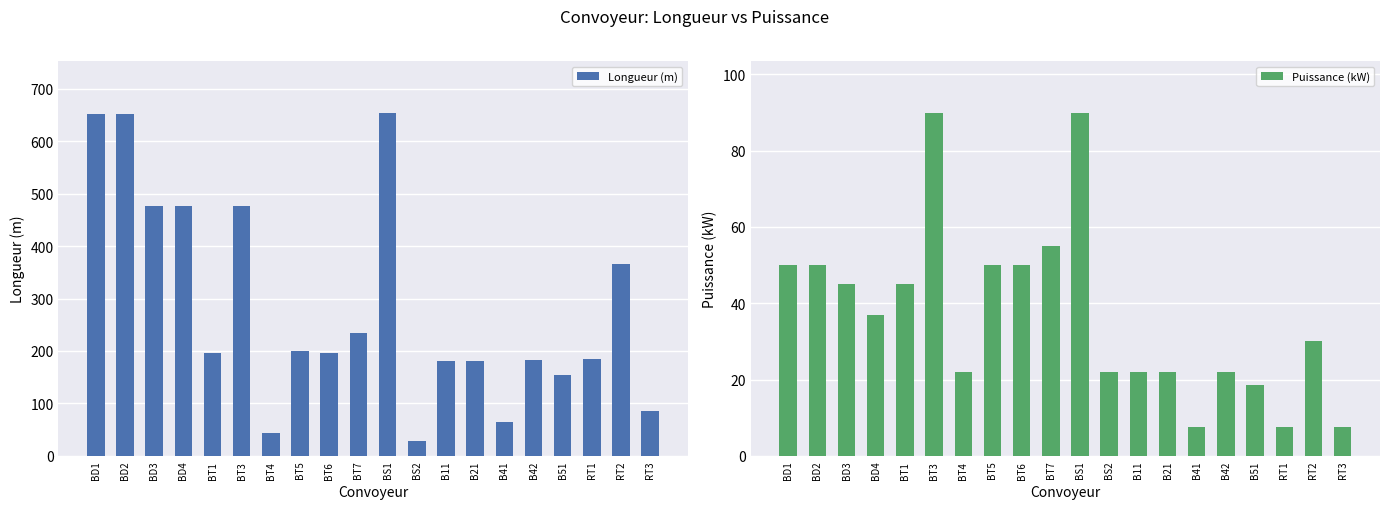

What is the label of the 5th bar from the right?

B42